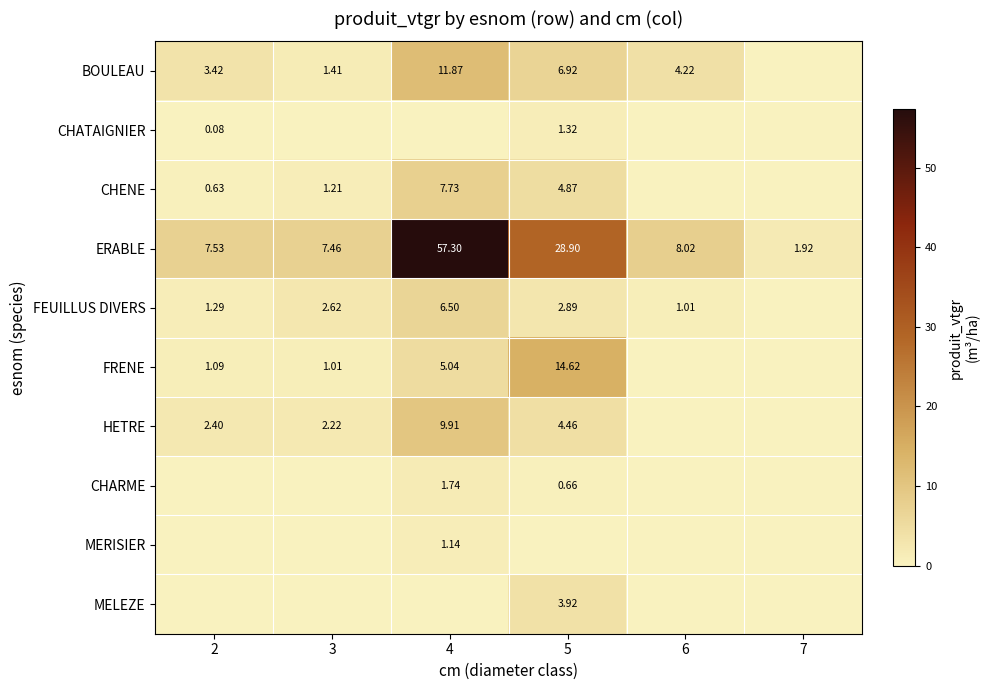

Which category has the lowest value across all series?

7